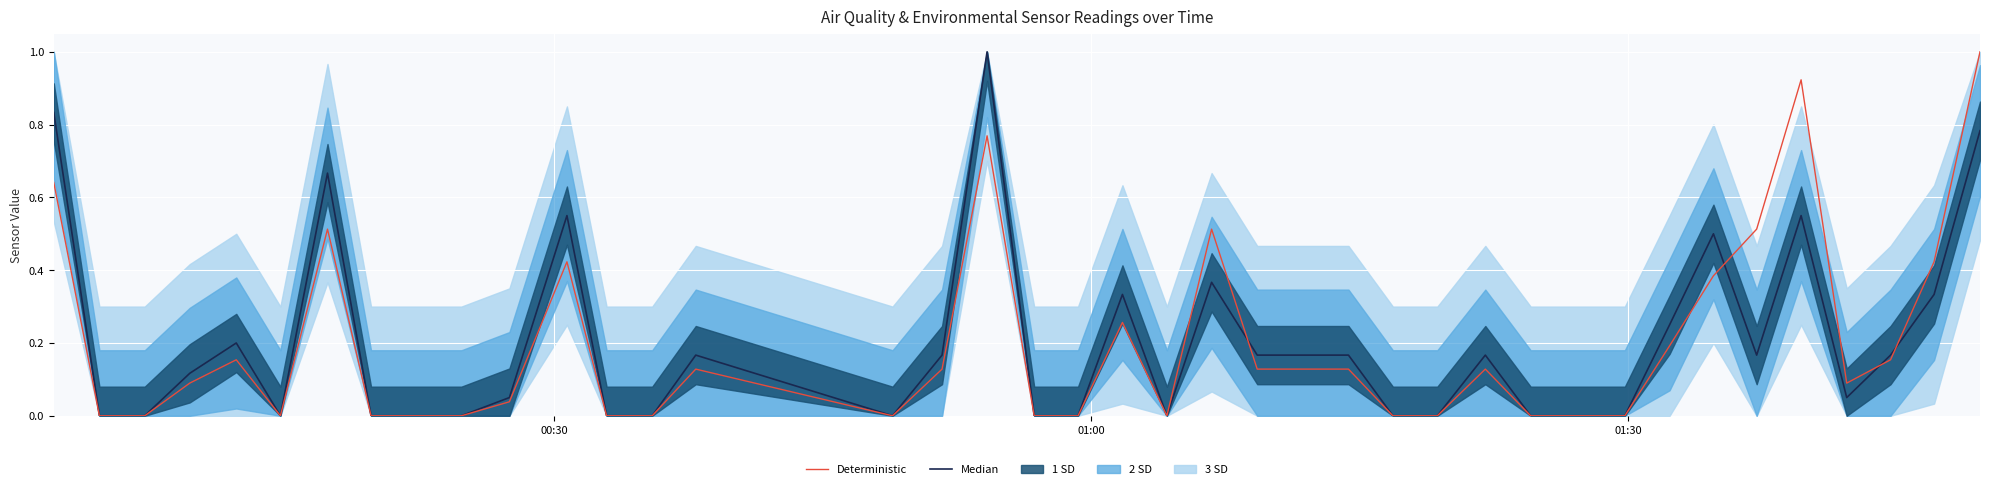

What is the highest value of the Deterministic series?

1.0